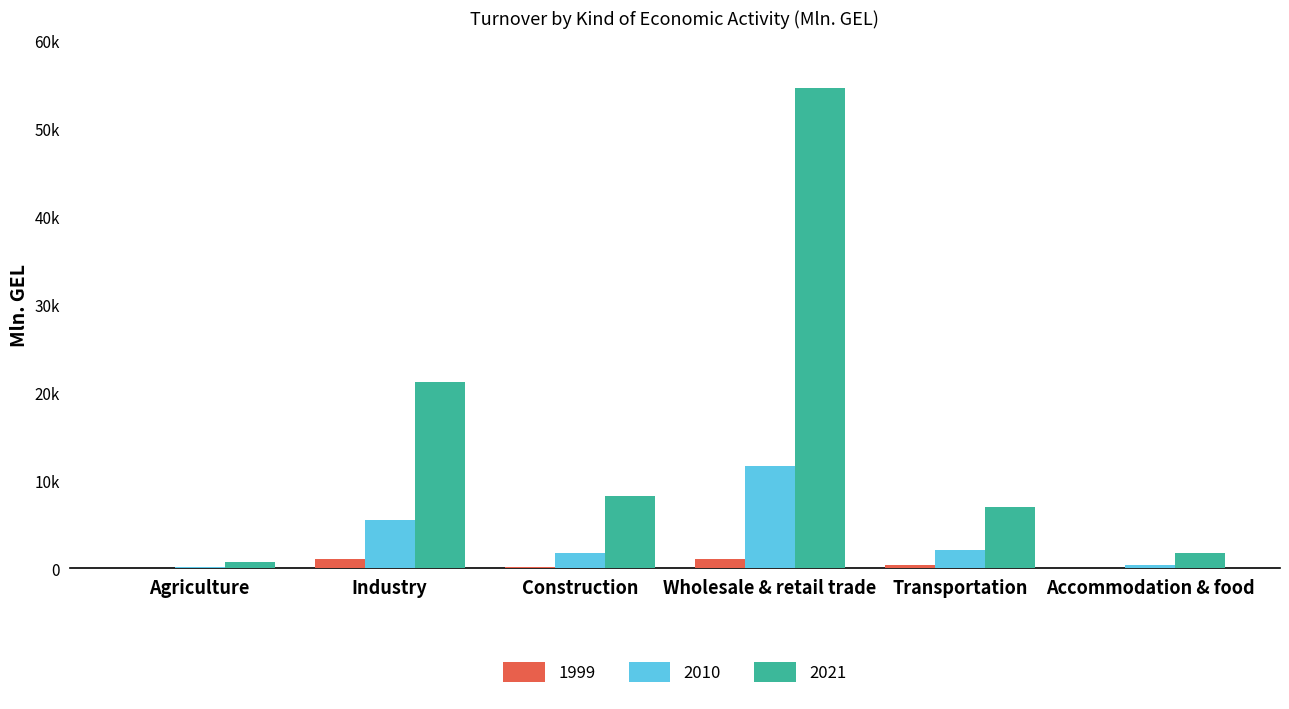

Are the bars grouped side by side (vs. stacked)?

Yes